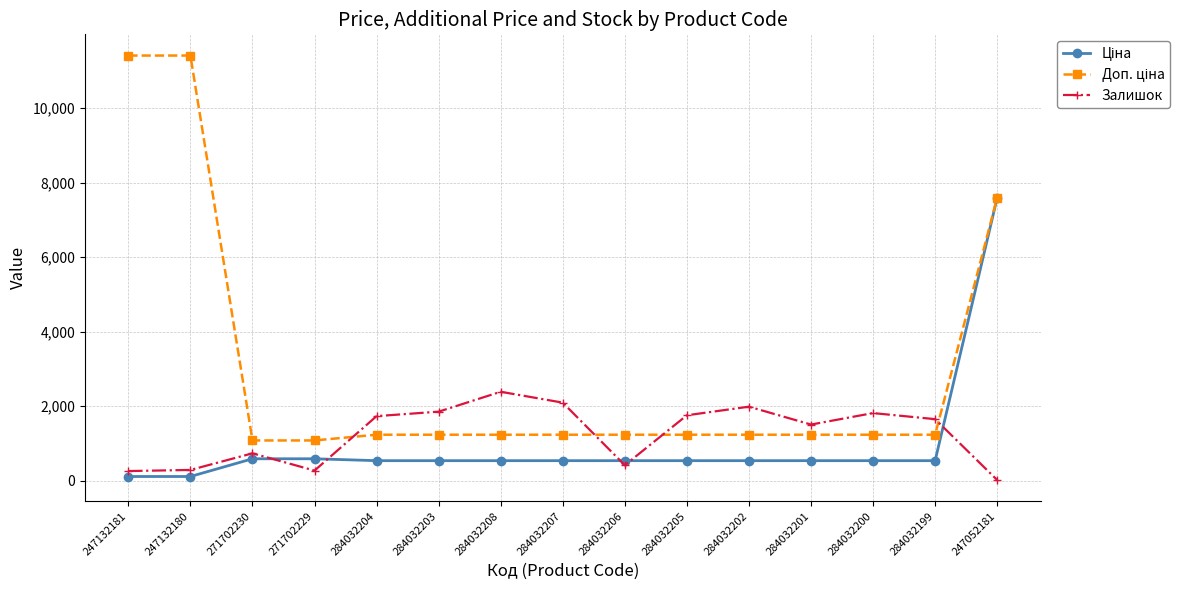

At which category is the sum across all series the highest?

247052181